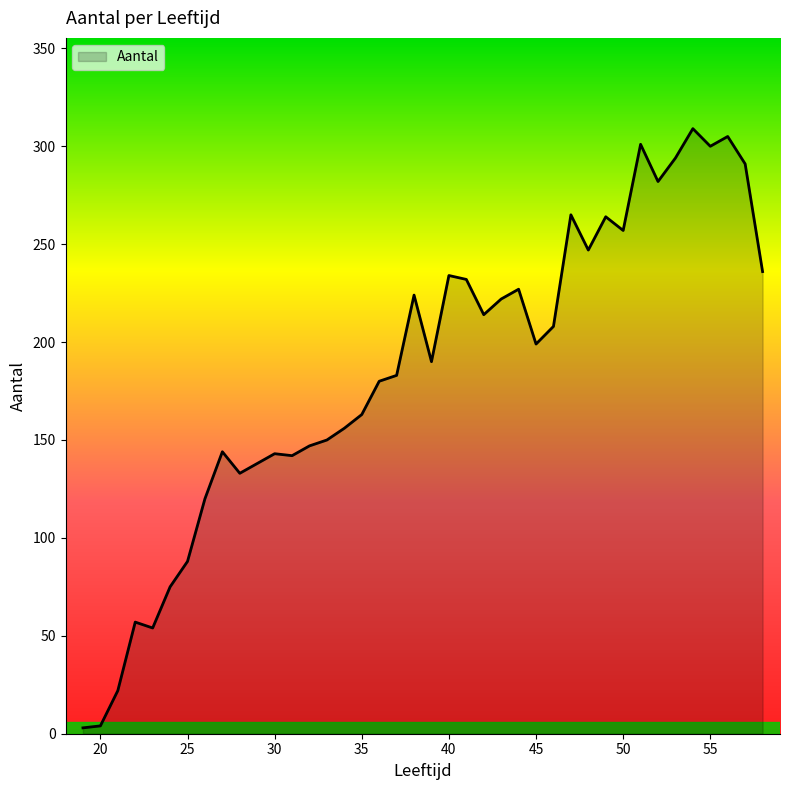

What is the difference between the maximum and minimum values?

306